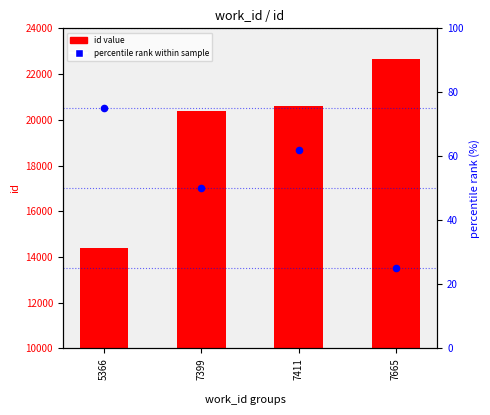

Which series reaches the minimum Y coordinate?

percentile rank